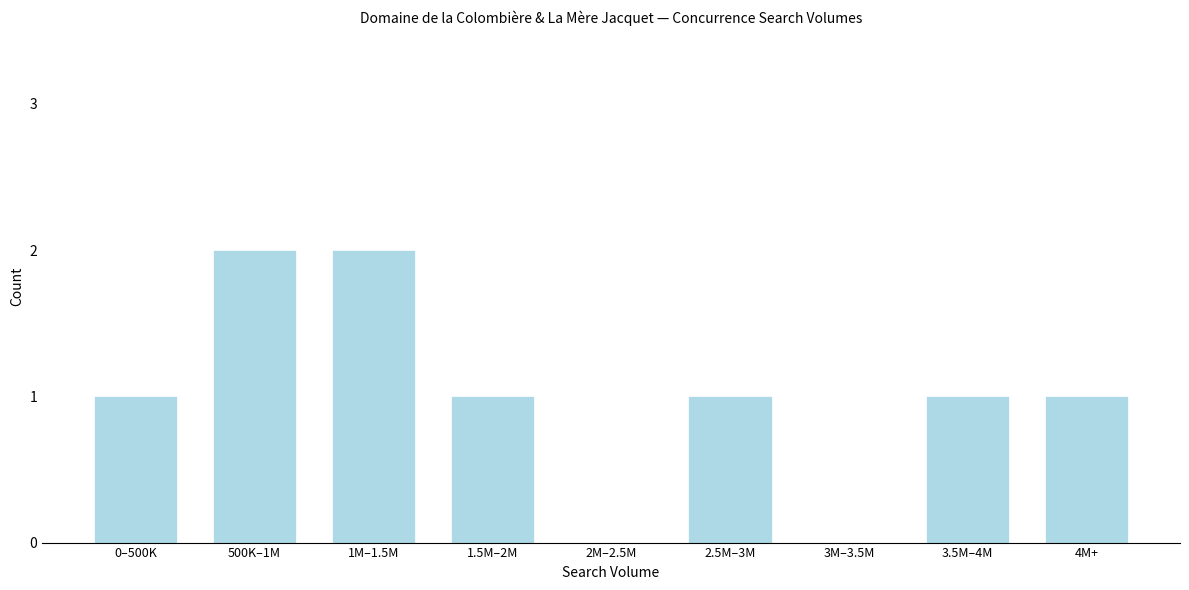

Reading left to right, extract all data points from this chart.

0–500K=1	500K–1M=2	1M–1.5M=2	1.5M–2M=1	2M–2.5M=0	2.5M–3M=1	3M–3.5M=0	3.5M–4M=1	4M+=1